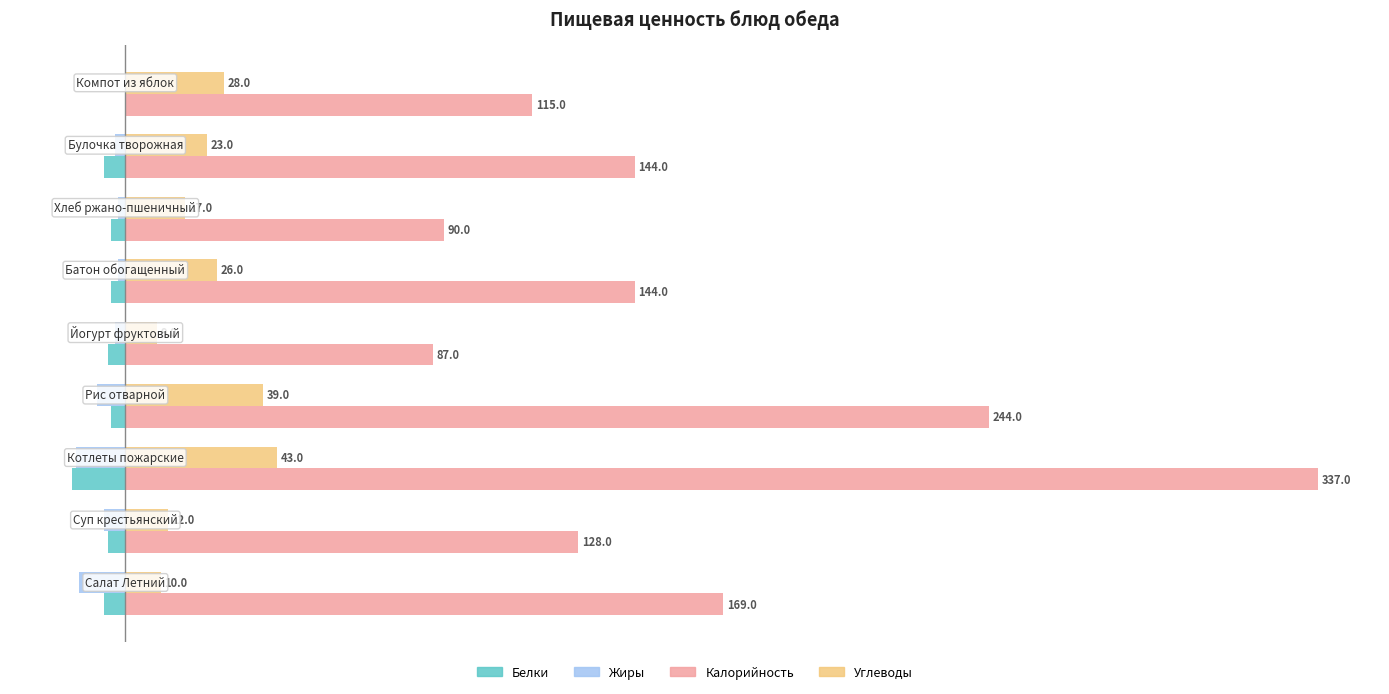

Which series has the largest total across all categories?

Калорийность